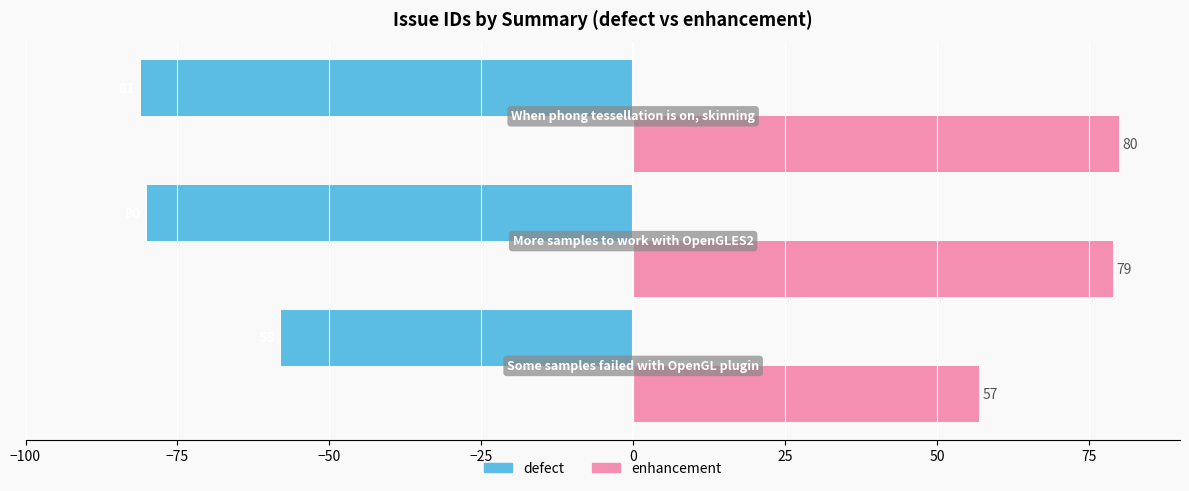

At how many categories does at least one series exceed 10?

3